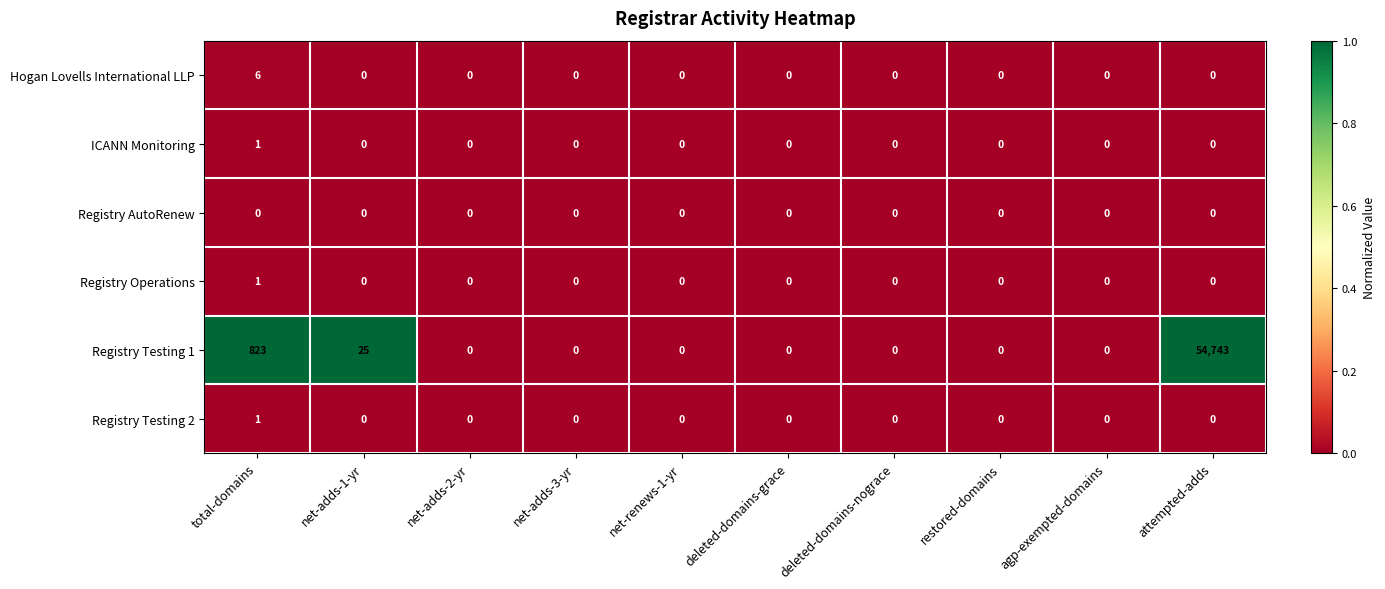

What is the spread (max minus min) of values at total-domains?

823